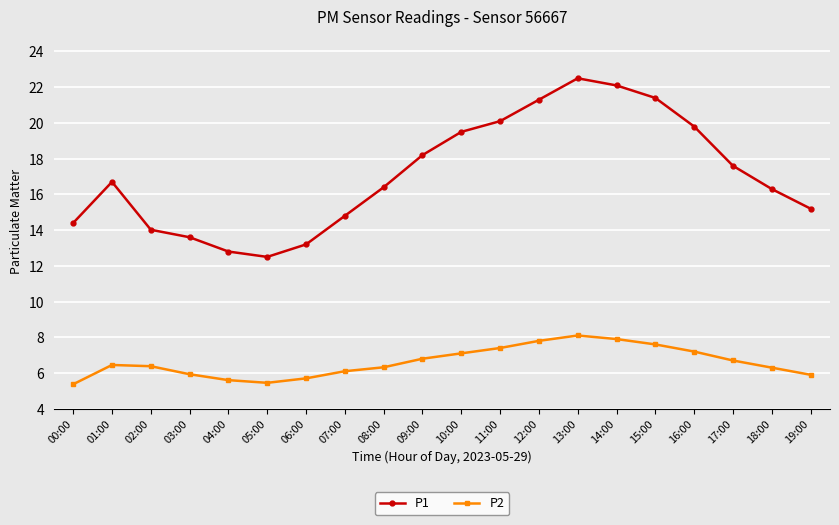

How many data points does each series have?

20